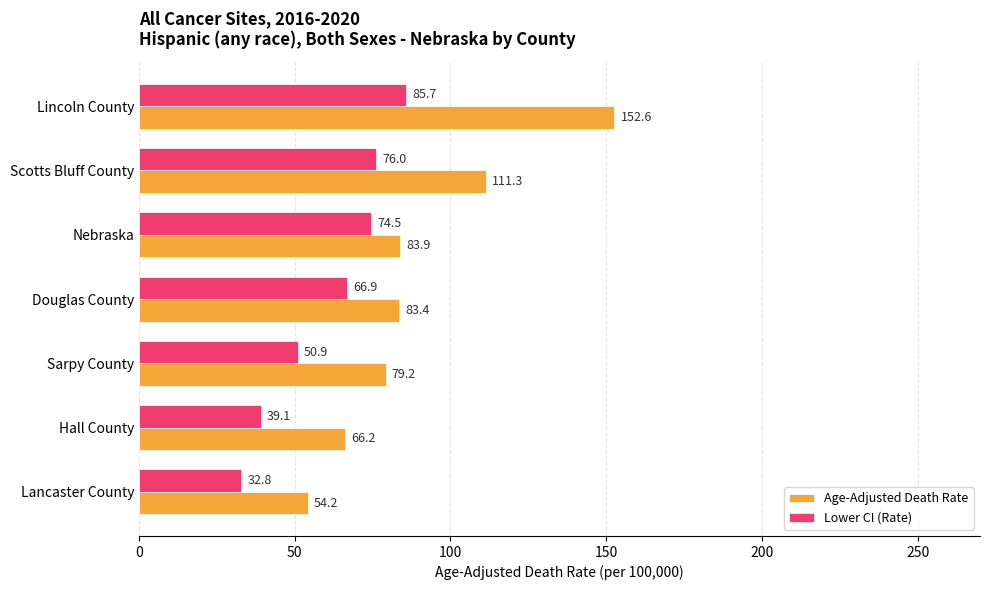

How many data points in Lower CI (Rate) are less than 66?

3